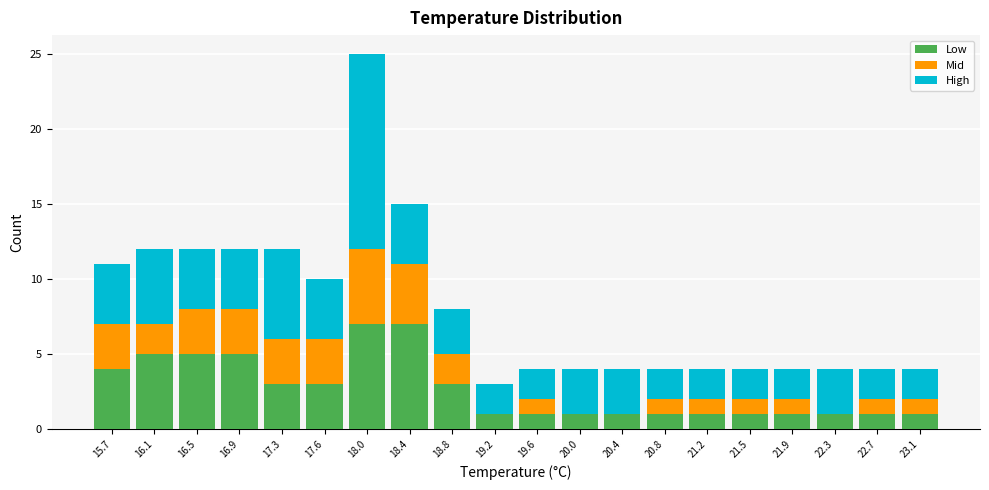

Reading left to right, list every stacked bar in this chart as the range it spans on the x-axis followed by its total height. Neither the bar edges nor the heights are printed on the chart, so give them approximately, as read against the axes.

15.50 to 15.89: 11
15.89 to 16.28: 12
16.28 to 16.67: 12
16.67 to 17.06: 12
17.06 to 17.45: 12
17.45 to 17.84: 10
17.84 to 18.23: 25
18.23 to 18.62: 15
18.62 to 19.01: 8
19.01 to 19.40: 3
19.40 to 19.79: 4
19.79 to 20.18: 4
20.18 to 20.57: 4
20.57 to 20.96: 4
20.96 to 21.35: 4
21.35 to 21.74: 4
21.74 to 22.13: 4
22.13 to 22.52: 4
22.52 to 22.91: 4
22.91 to 23.30: 4